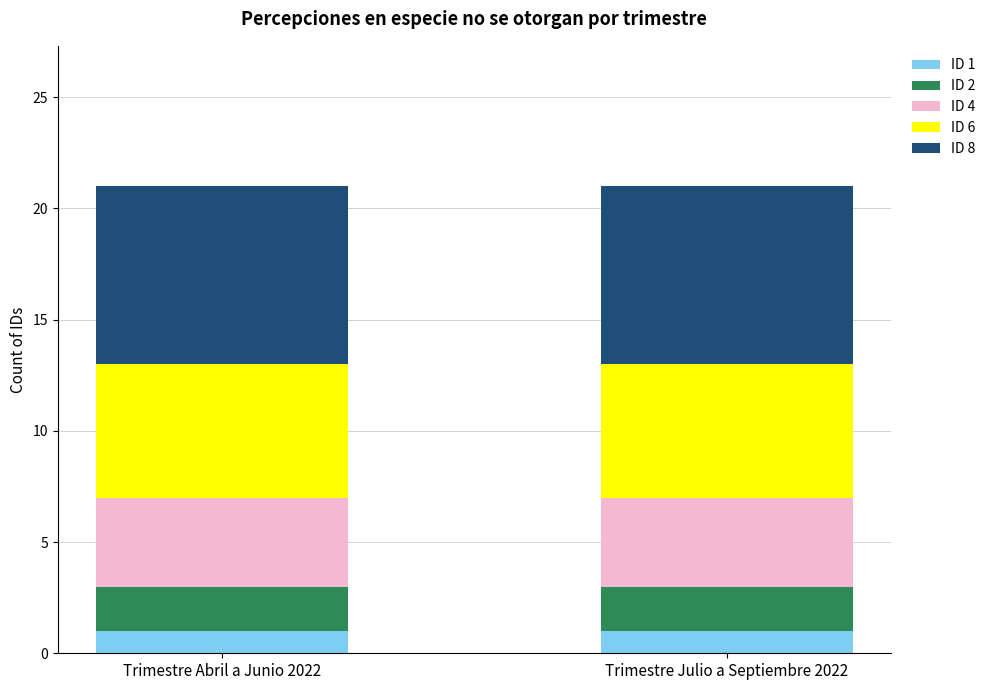

What is the total value across all series at Trimestre Abril a Junio 2022?

21